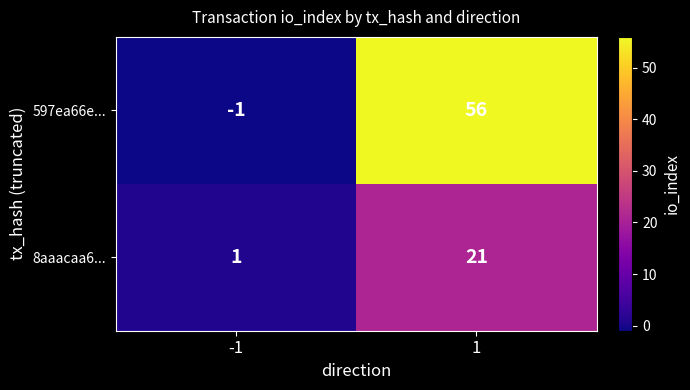

Count the number of data series in this chart.

2